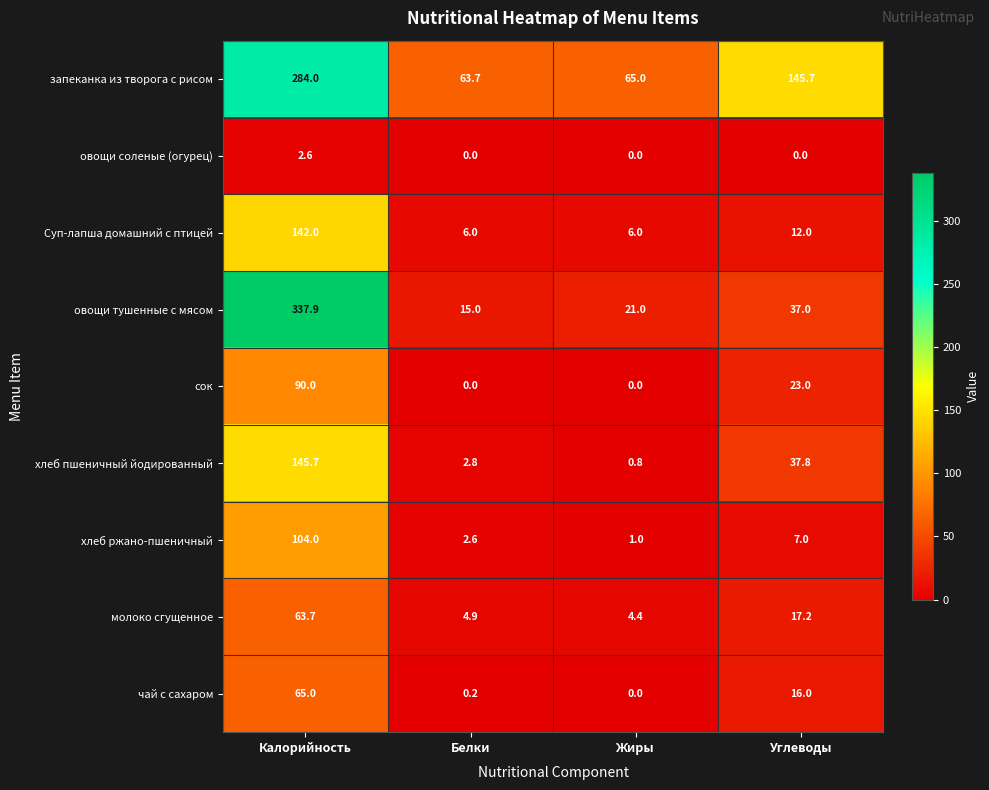

What is the difference between the highest and lowest values at Белки?

63.7